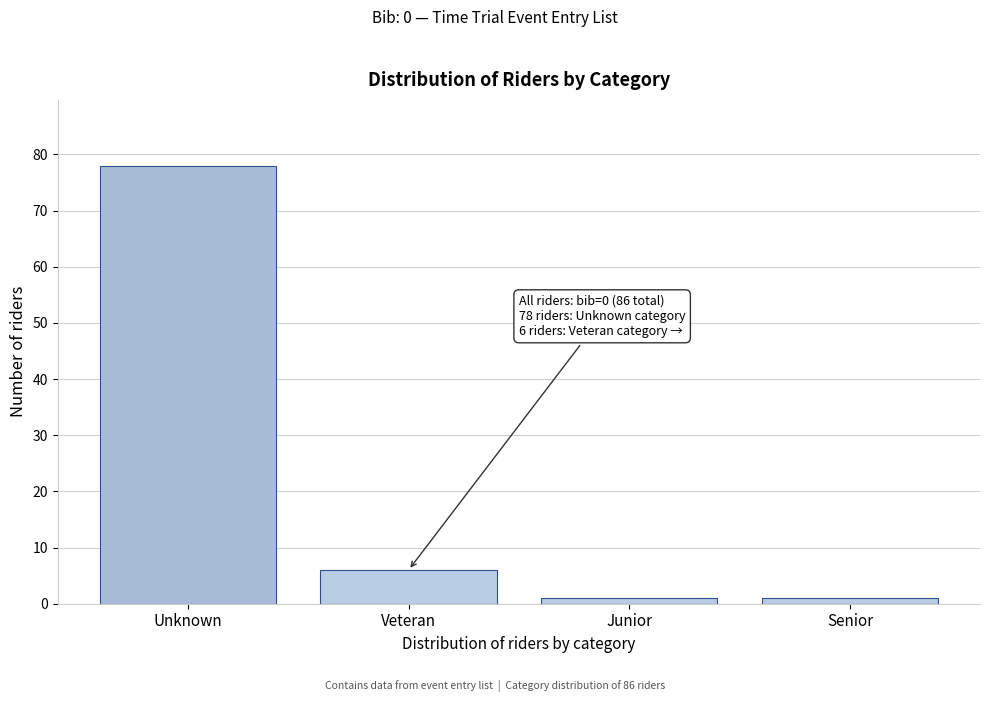

Reading right to left, what are all the values shown in this chart?

Senior=1	Junior=1	Veteran=6	Unknown=78